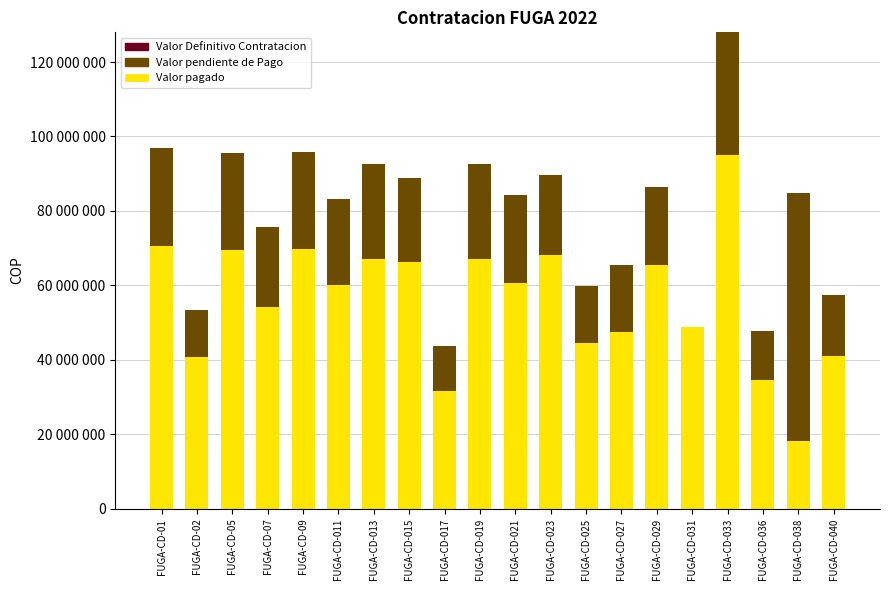

Are the bars grouped side by side (vs. stacked)?

No